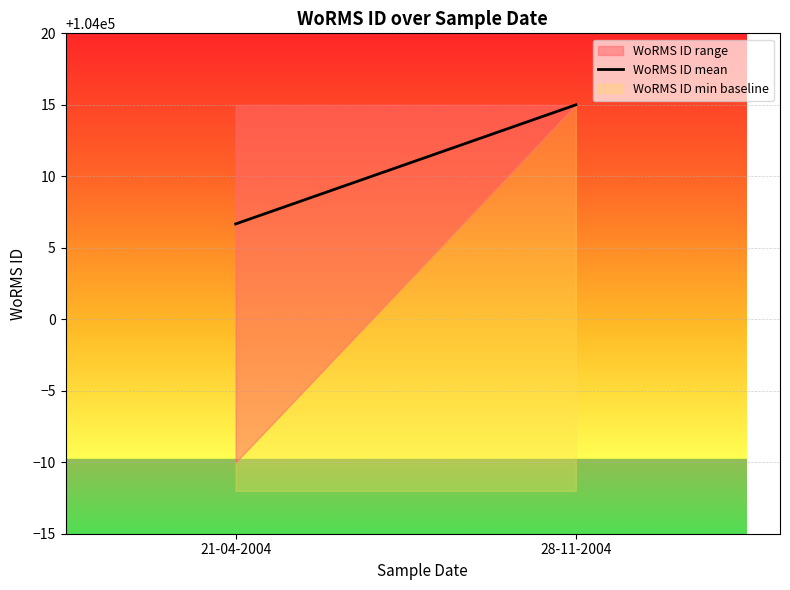

The value at 21-04-2004 is 171021.7. True or false?

False